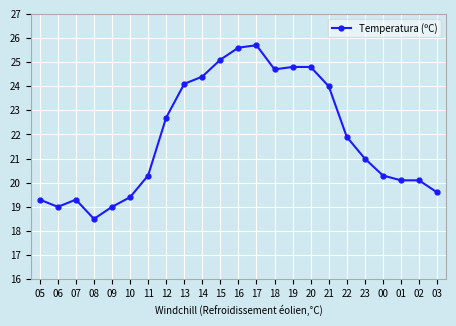

Does the chart display data point markers on the line(s)?

Yes